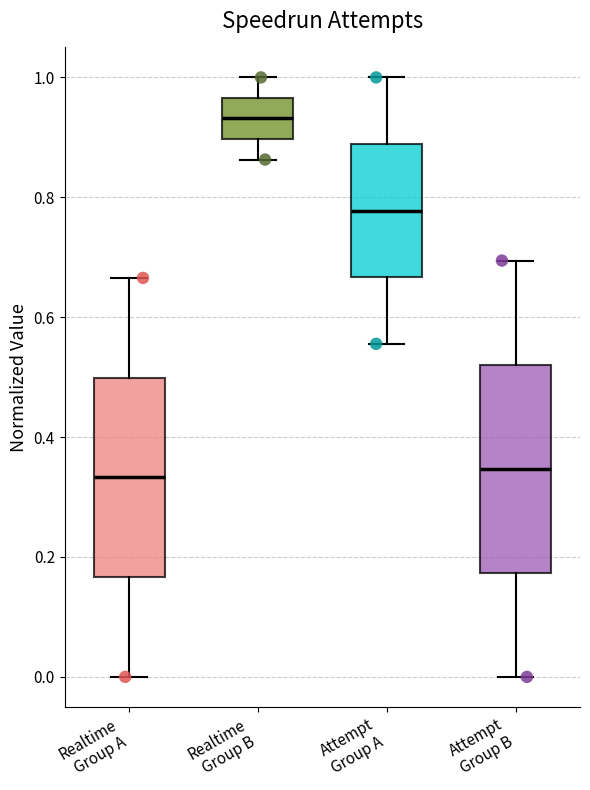

Reading left to right, read every box against the y-axis: the position of its median line, the range the box covers, and the ends of its whiskers. The values are not printed on the chart, so give them approximately, as read against the axis.

Realtime Group A: median 0.34, box 0.16 to 0.50, whiskers 0.00 to 0.66
Realtime Group B: median 0.94, box 0.90 to 0.96, whiskers 0.86 to 1.00
Attempt Group A: median 0.78, box 0.66 to 0.88, whiskers 0.56 to 1.00
Attempt Group B: median 0.34, box 0.18 to 0.52, whiskers 0.00 to 0.70